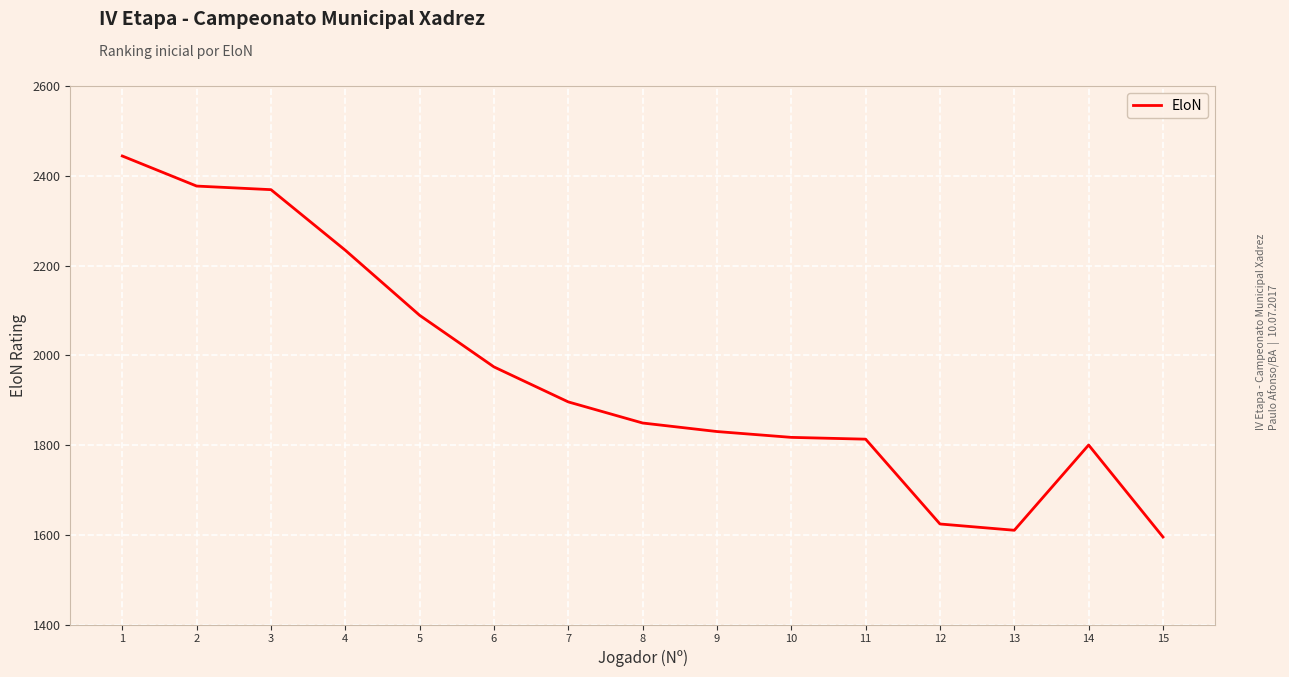

How many values are below 1849?

7